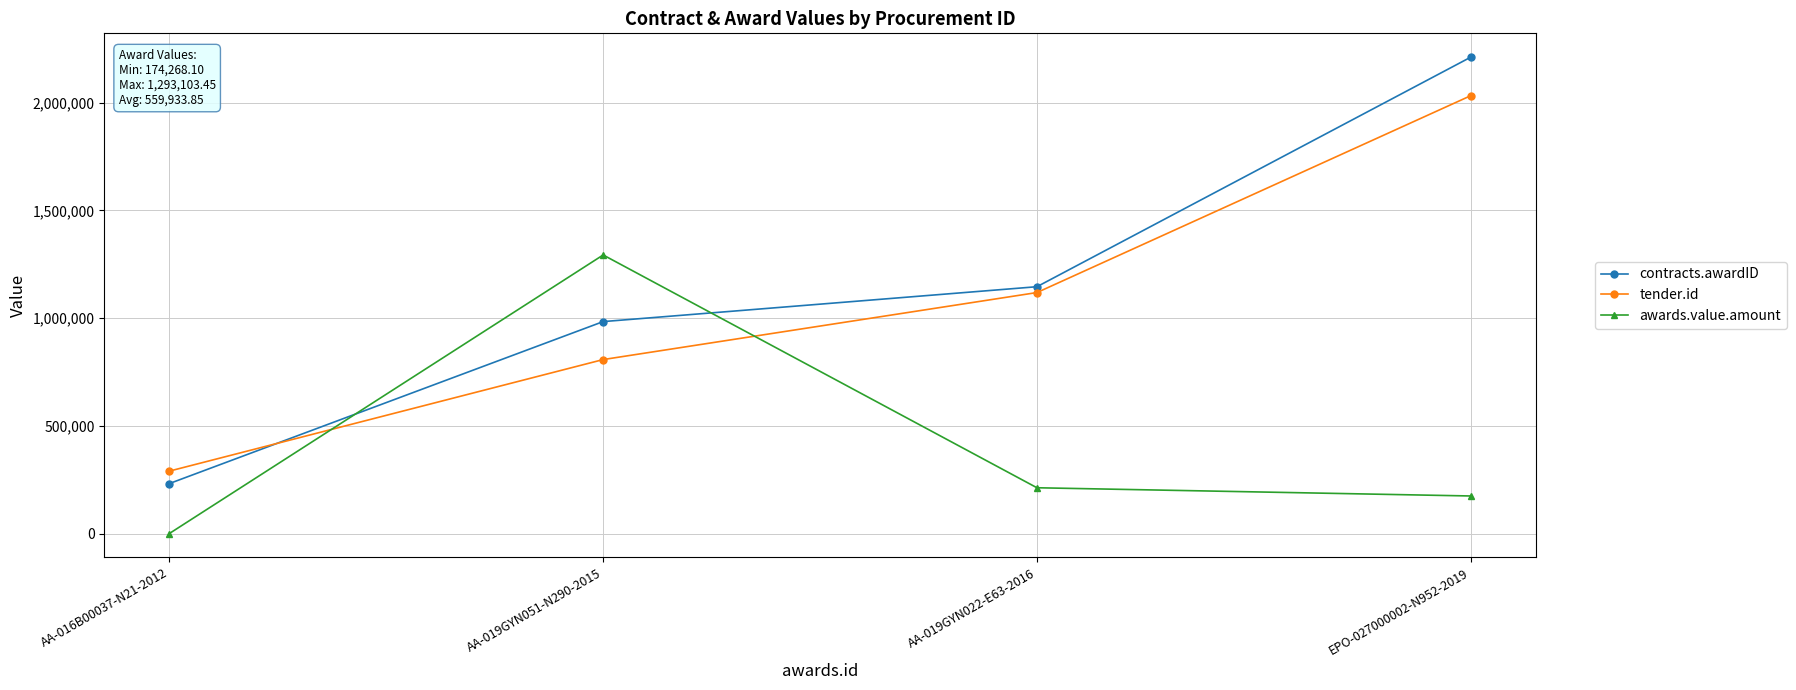

What is the label of the 1st point from the right?

EPO-027000002-N952-2019